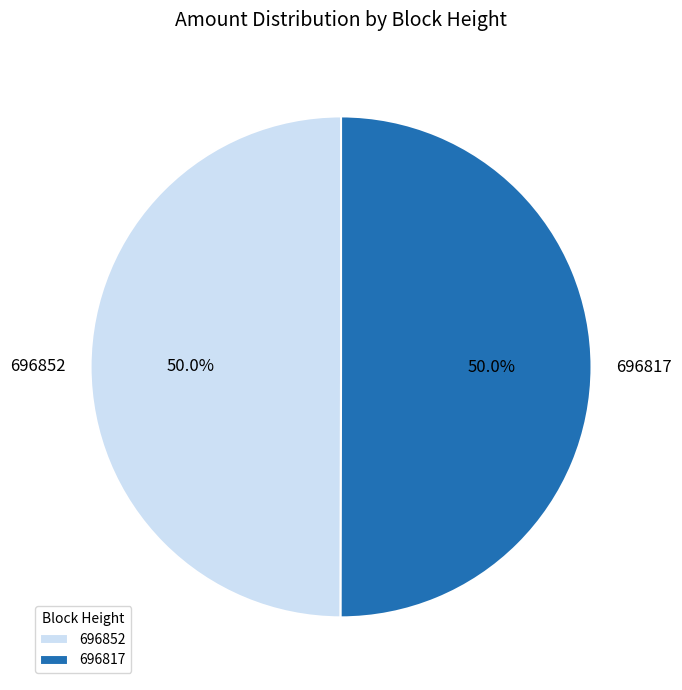

Combined, do 696852 and 696817 account for over 50%?

Yes